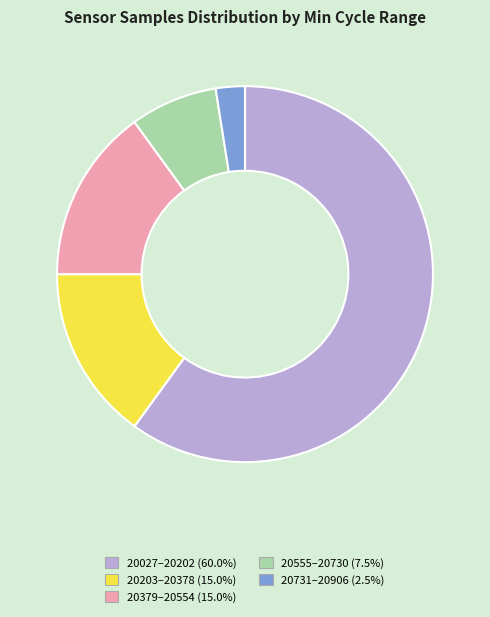

Is the sum of 20203–20378 (15.0%) and 20555–20730 (7.5%) greater than half?

No